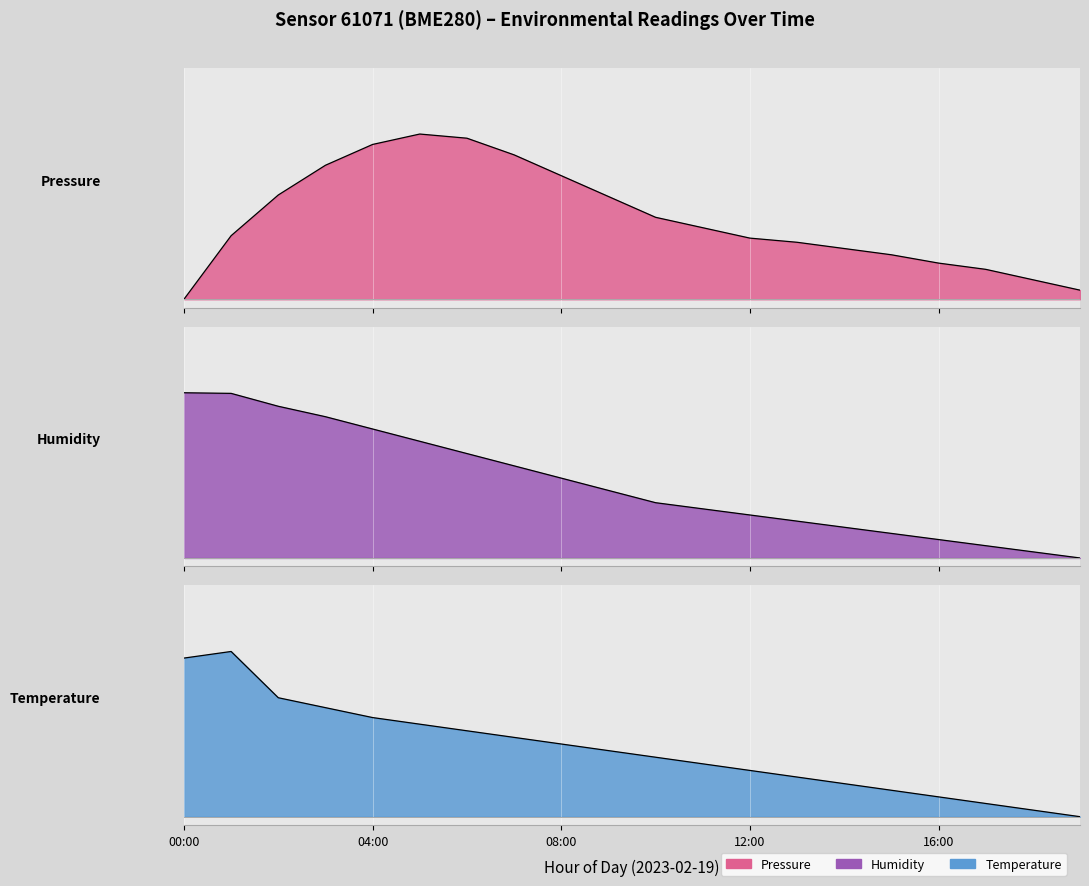

Rank the series by their average value, from lowest to highest.

temperature, humidity, pressure